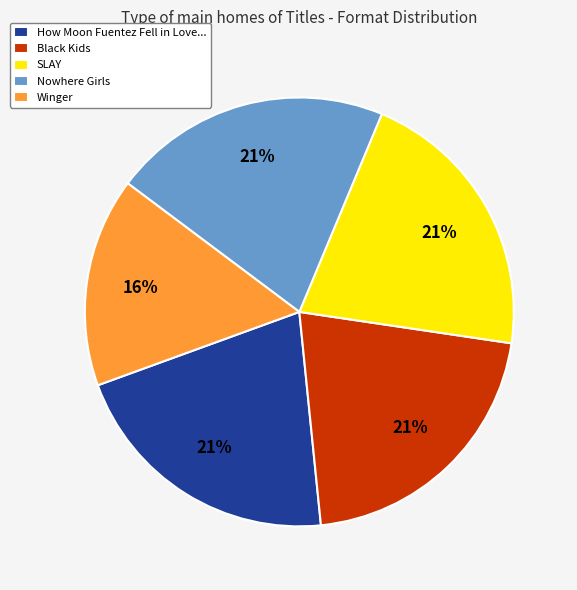

To the nearest percent, what is the difference between the largest and smallest slice percentages?

5%